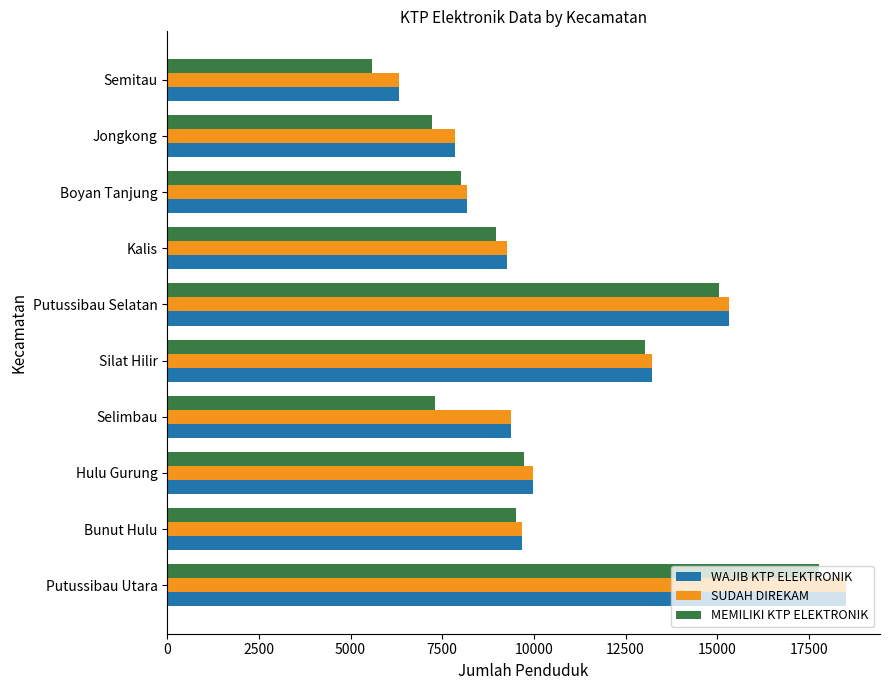

What are all the series names shown in the legend?

WAJIB KTP ELEKTRONIK, SUDAH DIREKAM, MEMILIKI KTP ELEKTRONIK